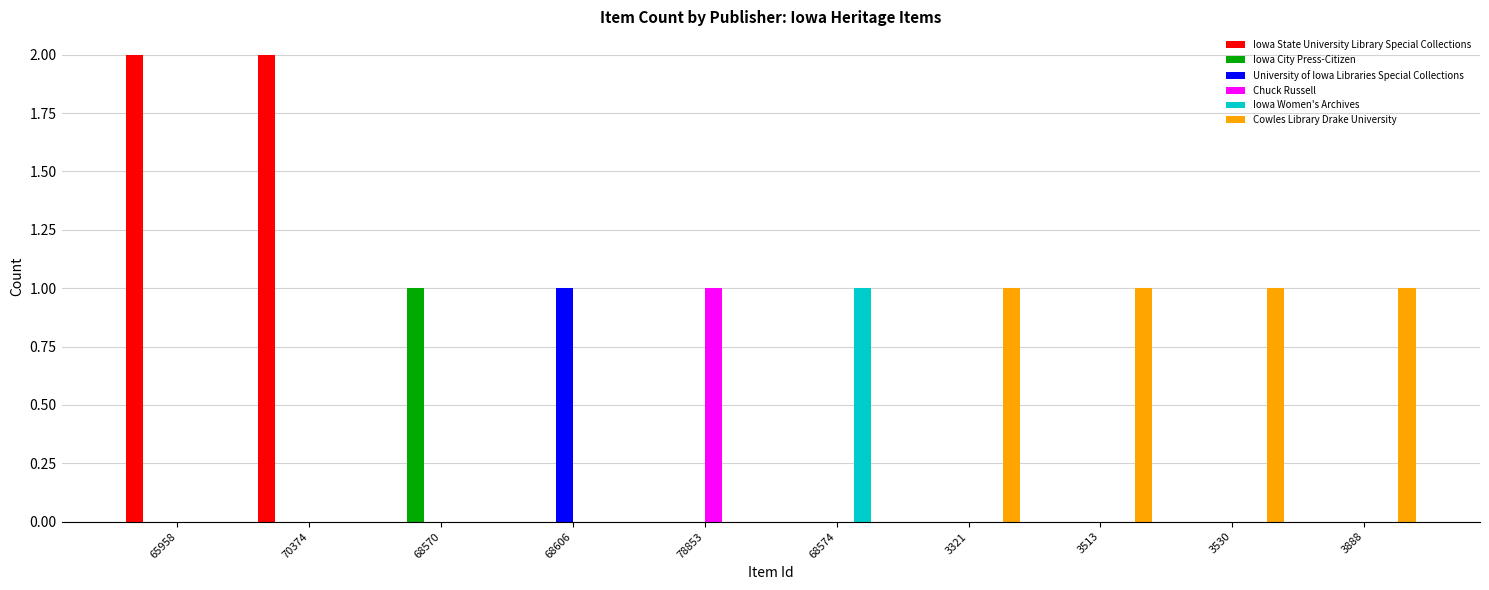

What is the sum of all Cowles Library Drake University values?

4